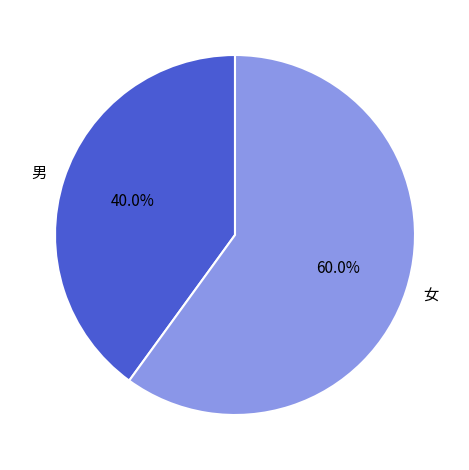

What is the majority slice?

女